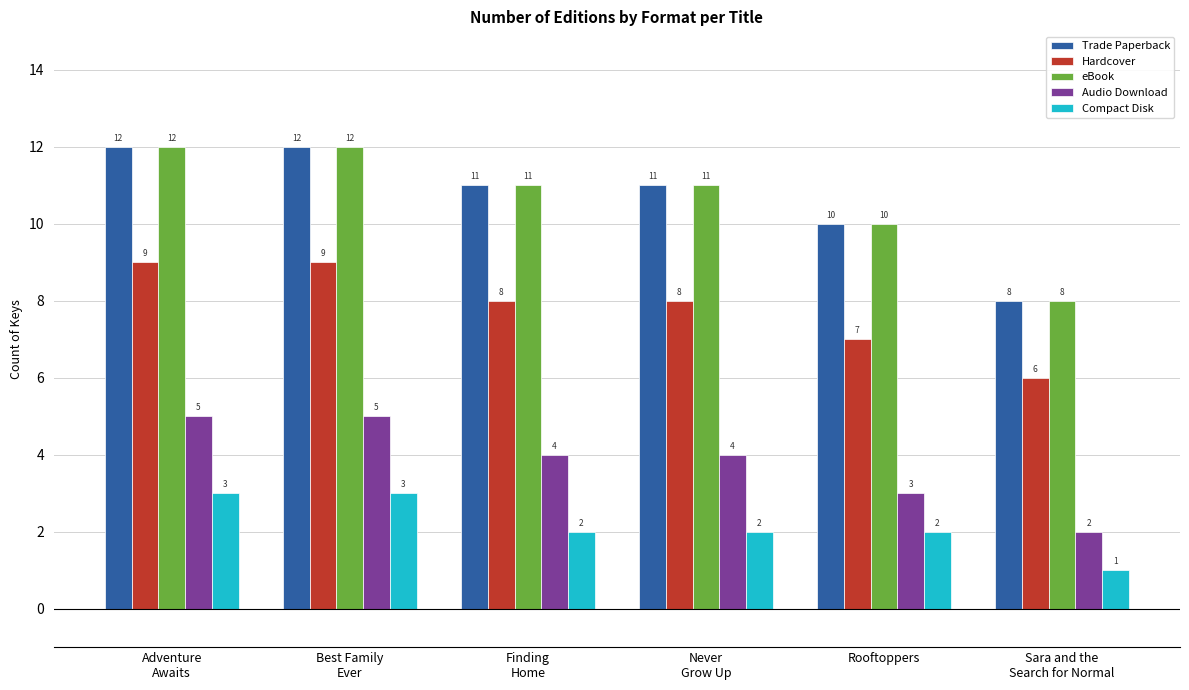

What is the value of the Trade Paperback bar at the 2nd from the left?

12